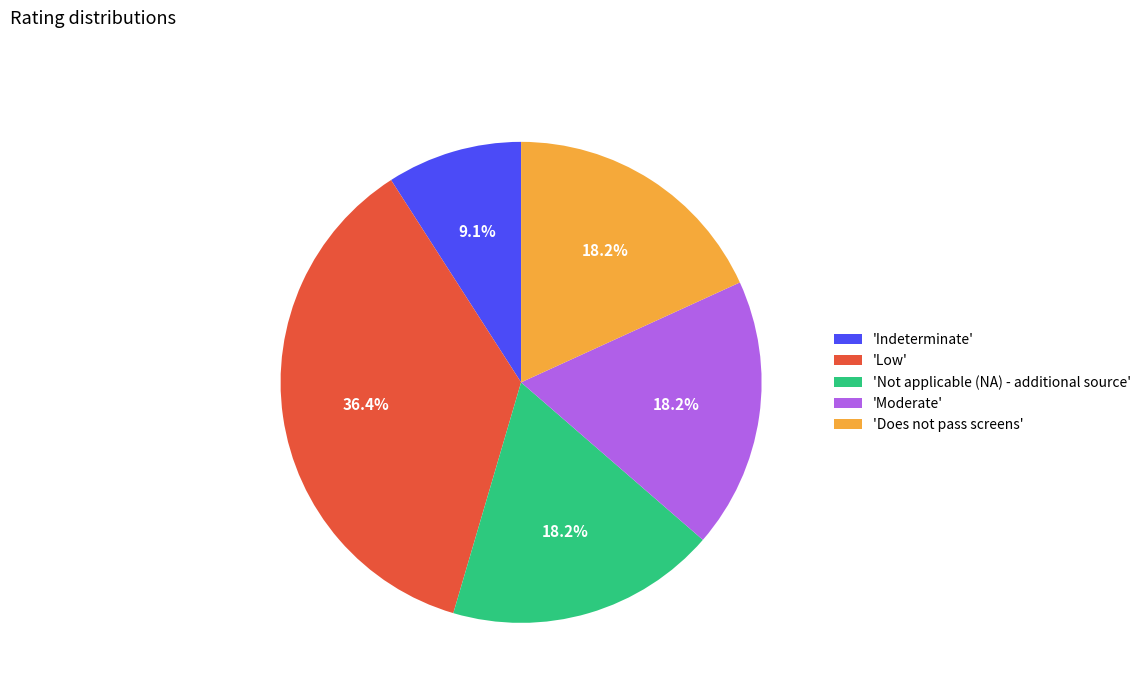

To the nearest percent, what is the average slice percentage?

20%